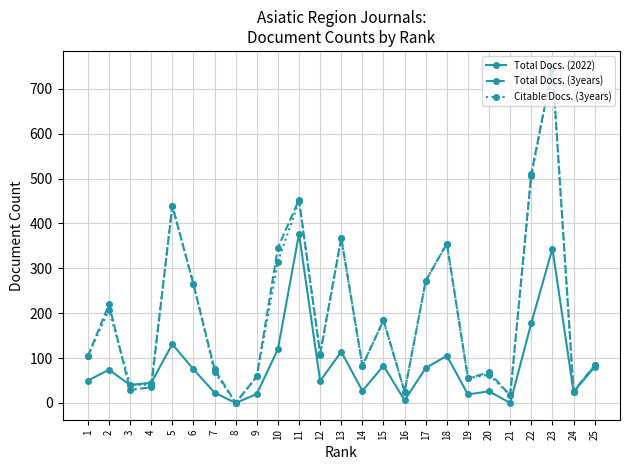

The value of Total Docs. (2022) at 5 is 41. True or false?

False